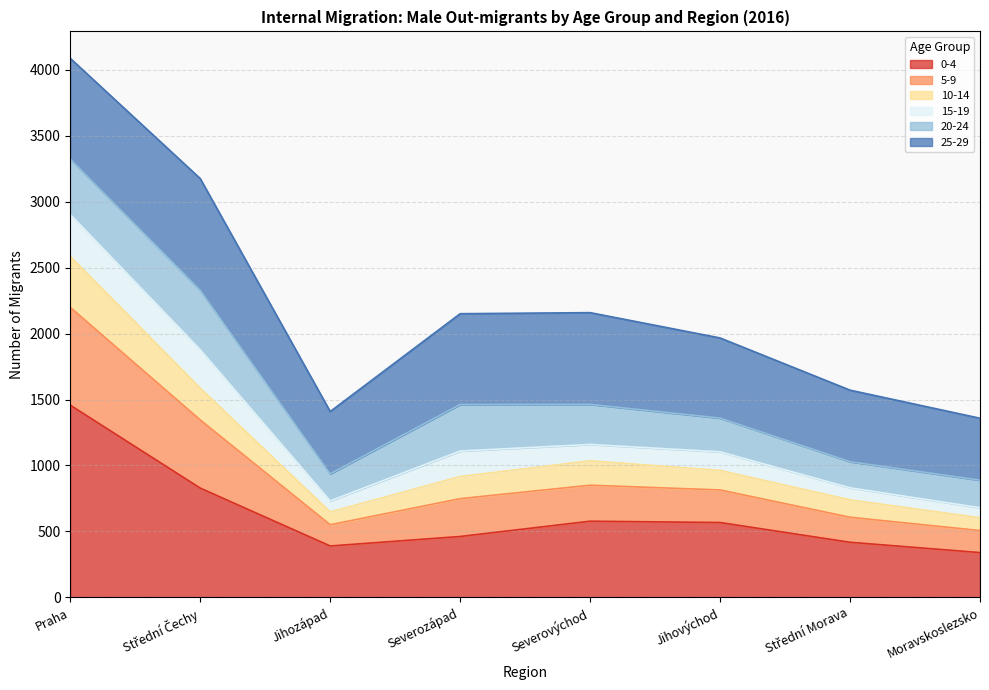

List the labels in order of 5-9 value, smallest first.

Moravskoslezsko, Jihozápad, Střední Morava, Jihovýchod, Severozápad, Severovýchod, Střední Čechy, Praha